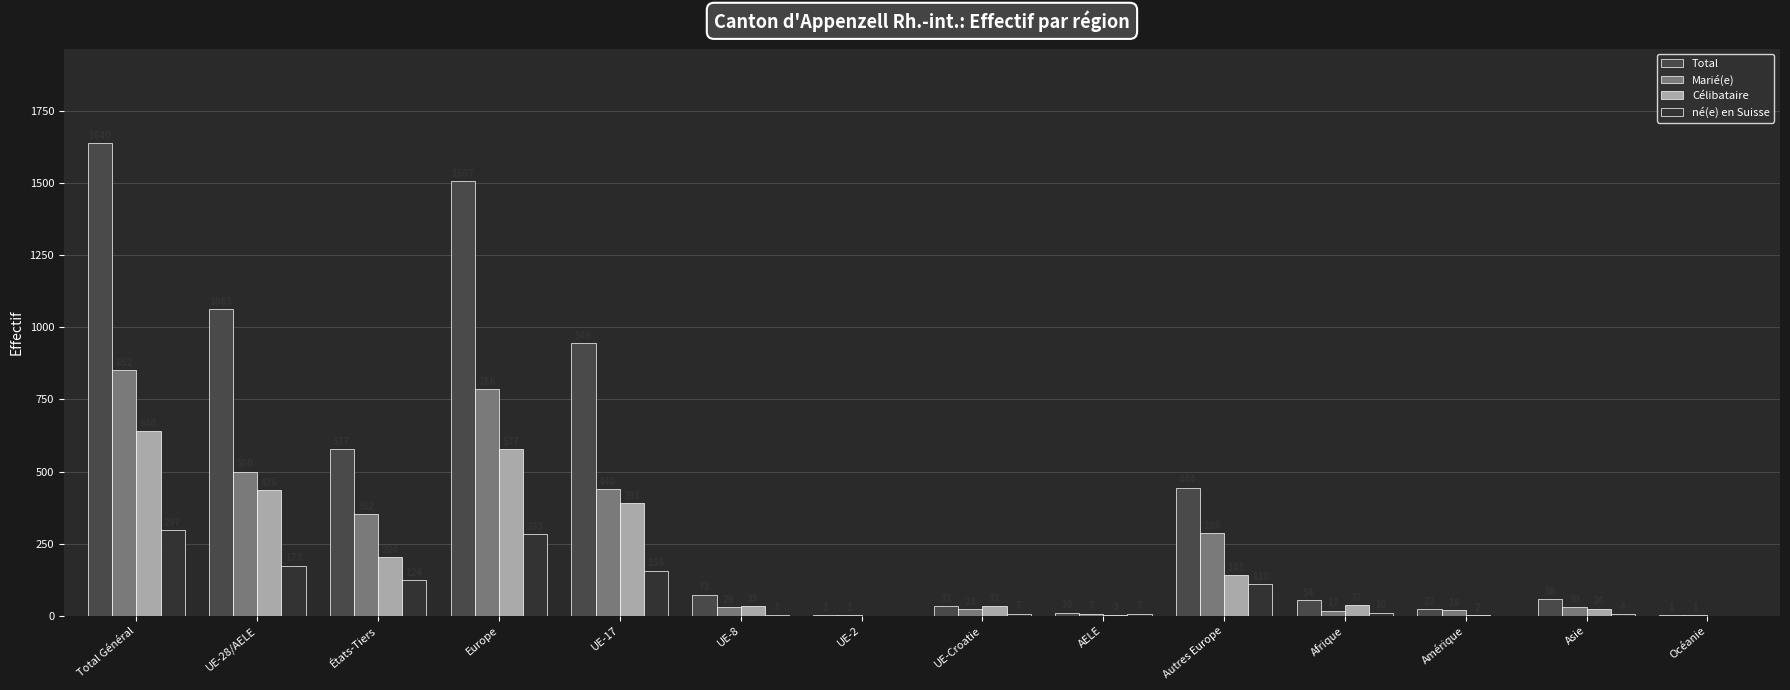

How many groups of bars are there?

14